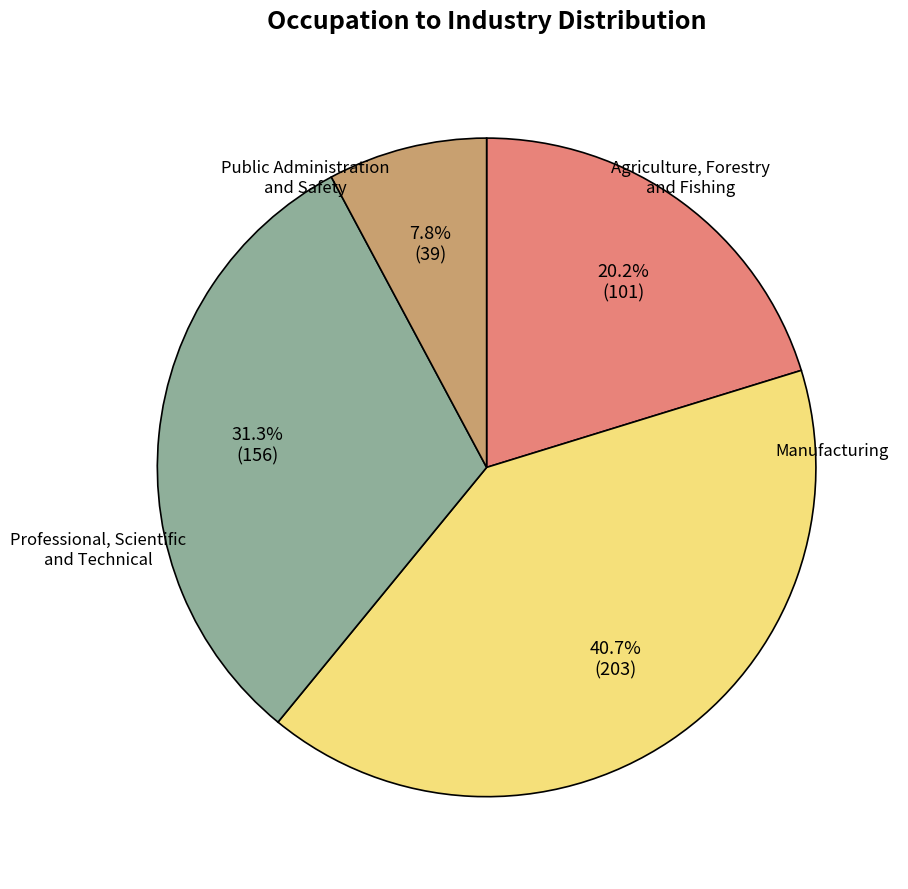

Is there any slice that represents more than half of the pie?

No